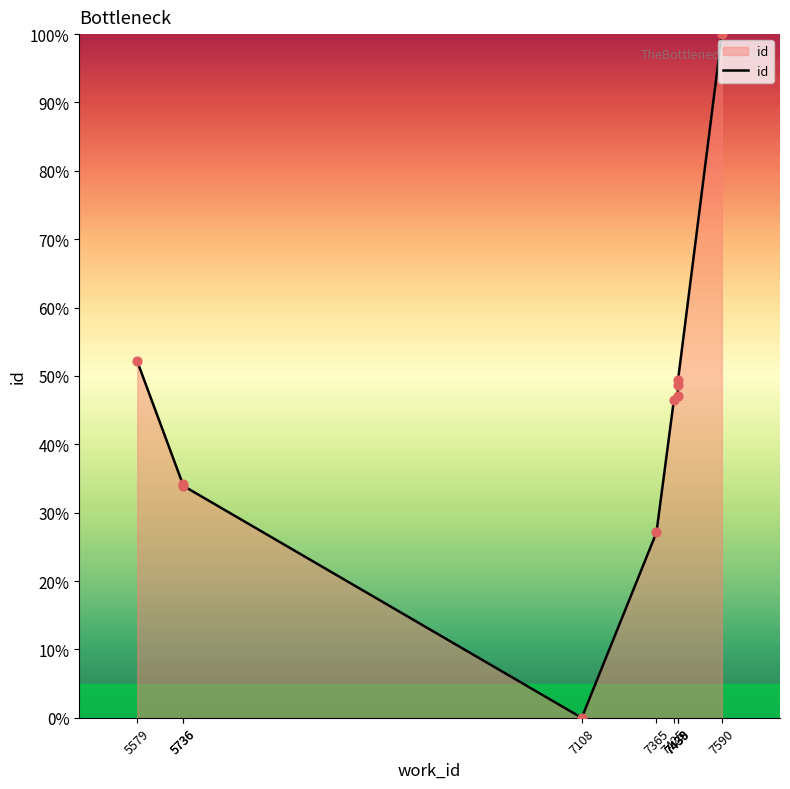

Between 7590 and 5736, which is larger?

7590